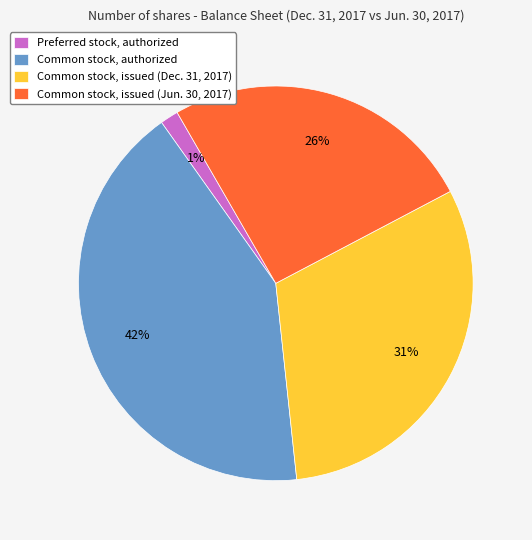

Which category has the smallest portion of the pie?

Preferred stock, authorized